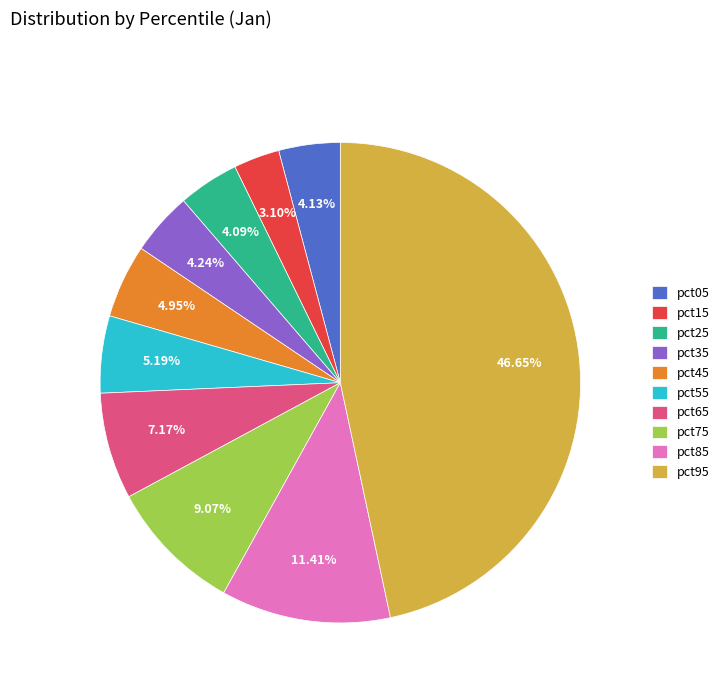

What is the total percentage of pct65 and pct55?

12.4%